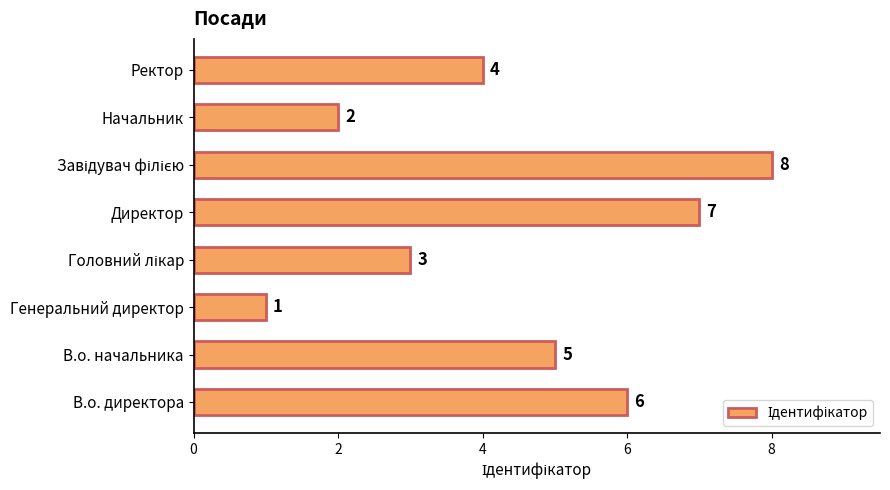

What is the sum of the values at Ректор and В.о. директора?

10